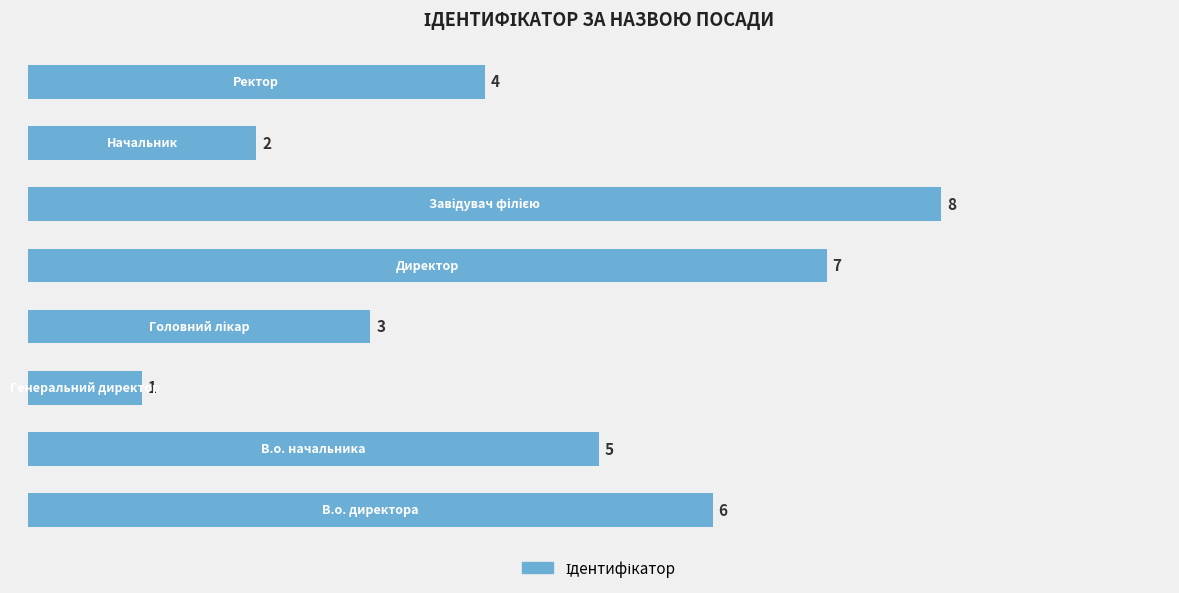

What is the greatest value displayed?

8